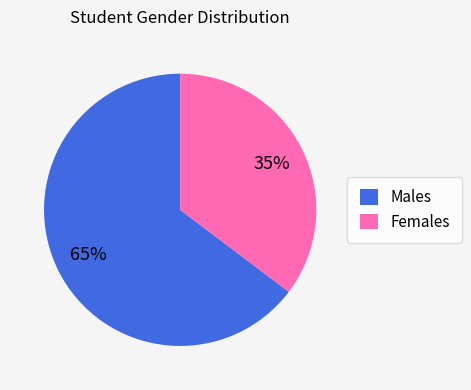

How many slices are in this pie chart?

2